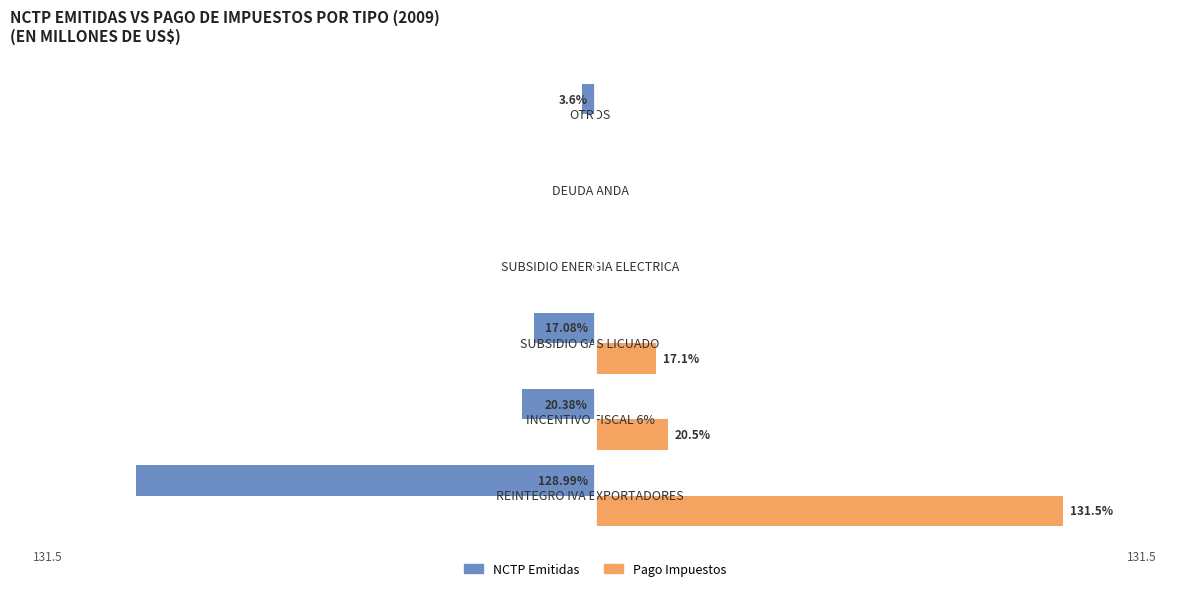

Is the value of NCTP Emitidas at SUBSIDIO GAS LICUADO greater than the value of Pago Impuestos at DEUDA ANDA?

No